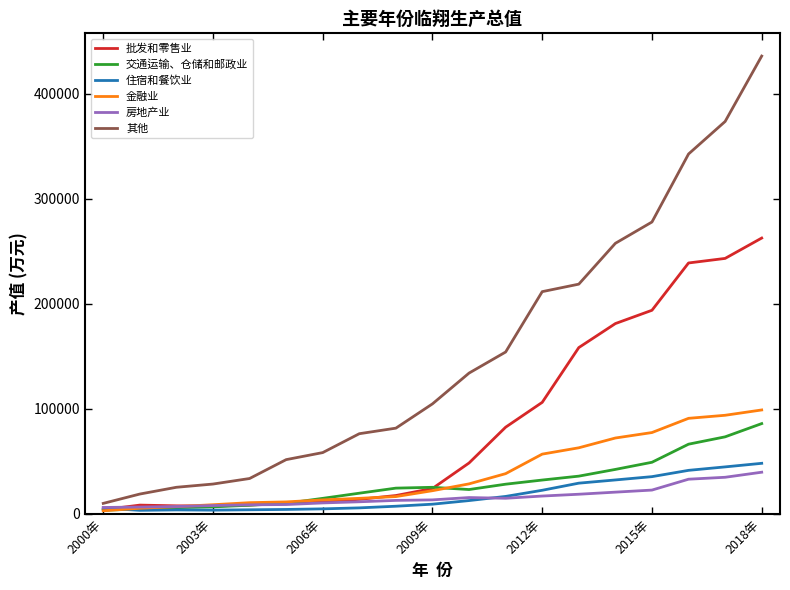

What is the sum of all 住宿和餐饮业 values?

332428